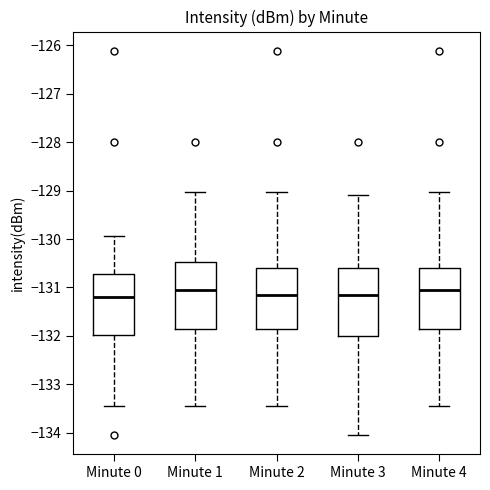

Reading left to right, transcribe this box plot: for each box, give where its median line is, the range the box spans, and where its two whiskers end, as read against the y-axis. The values are not printed on the chart, so give them approximately, as read against the axis.

Minute 0: median -131.2, box -132.0 to -130.7, whiskers -133.4 to -129.9
Minute 1: median -131.0, box -131.9 to -130.5, whiskers -133.4 to -129.0
Minute 2: median -131.1, box -131.9 to -130.6, whiskers -133.4 to -129.0
Minute 3: median -131.1, box -132.0 to -130.6, whiskers -134.0 to -129.1
Minute 4: median -131.0, box -131.9 to -130.6, whiskers -133.4 to -129.0